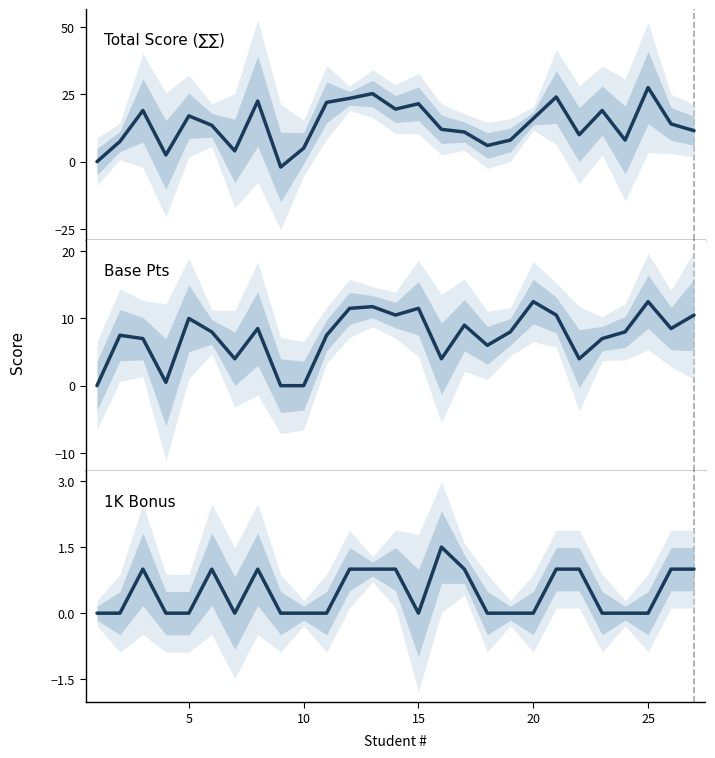

What is the greatest value displayed?

27.5